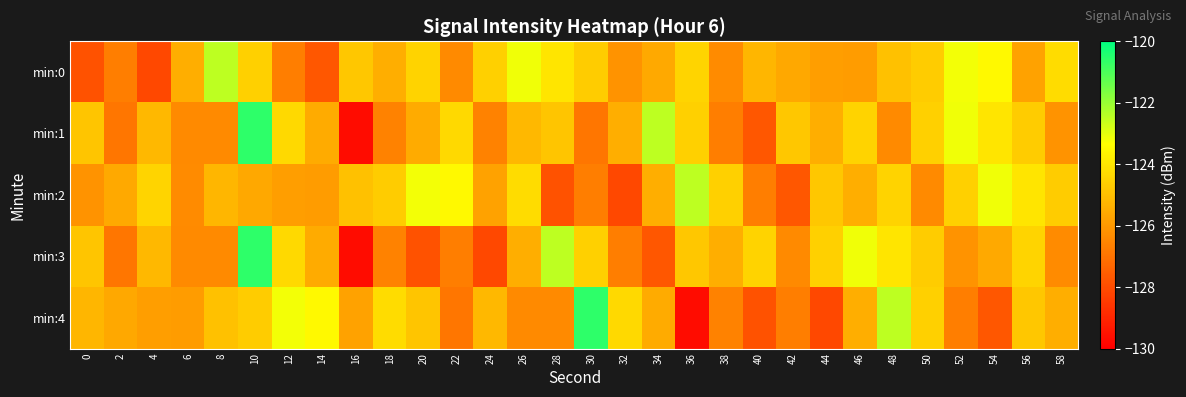

At 4, list the series in order from largest to smallest.

min:2, min:1, min:3, min:4, min:0